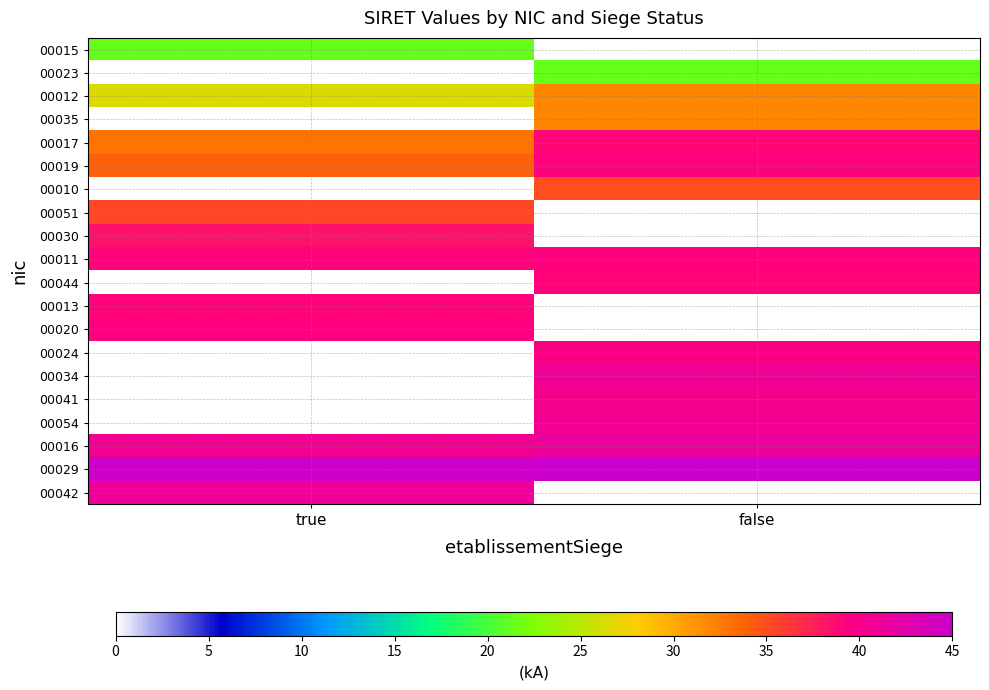

Reading right to left, transcribe all the data shown in this chart.

00015: false=0.0	true=21.4
00023: false=21.4	true=0.0
00012: false=31.9	true=26.5
00035: false=31.9	true=0.0
00017: false=38.9	true=32.9
00019: false=39.3	true=34.0
00010: false=35.0	true=0.0
00051: false=0.0	true=35.5
00030: false=0.0	true=38.4
00011: false=39.4	true=39.0
00044: false=39.1	true=0.0
00013: false=0.0	true=39.1
00020: false=0.0	true=39.2
00024: false=39.7	true=0.0
00034: false=41.0	true=0.0
00041: false=40.1	true=0.0
00054: false=40.6	true=0.0
00016: false=41.5	true=40.7
00029: false=45.0	true=44.7
00042: false=0.0	true=41.0